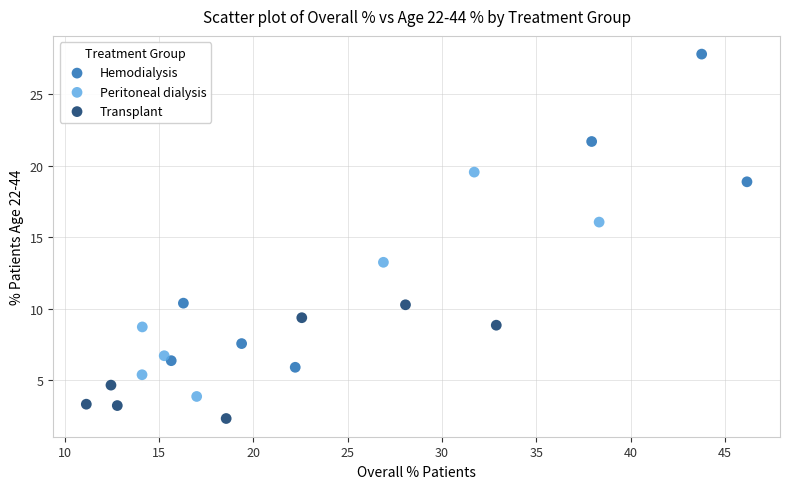

Which series contains the lowest Y value?

Transplant